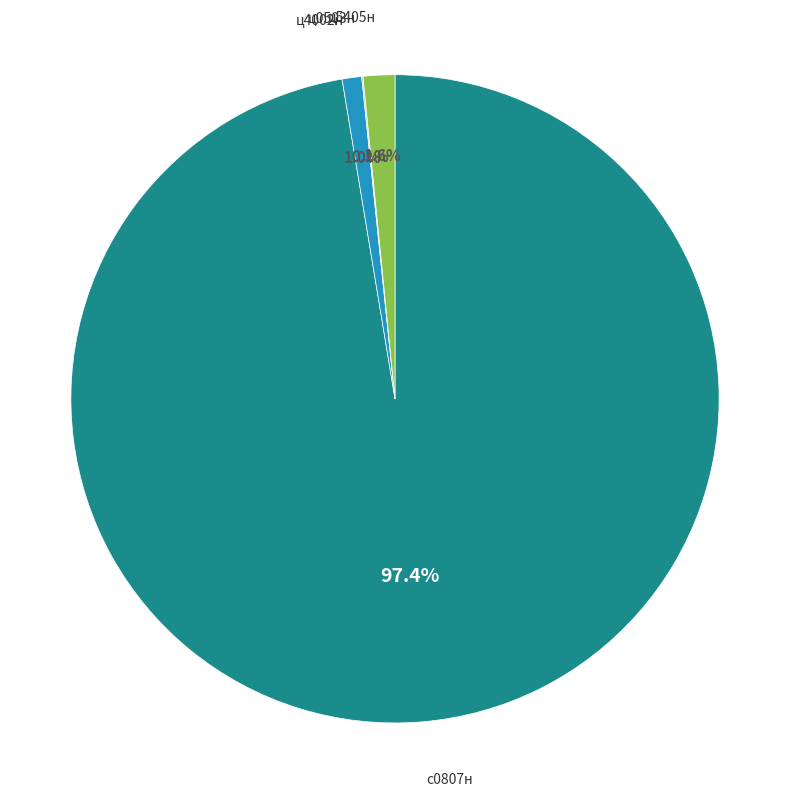

Which slice represents more than half of the pie?

с0807н